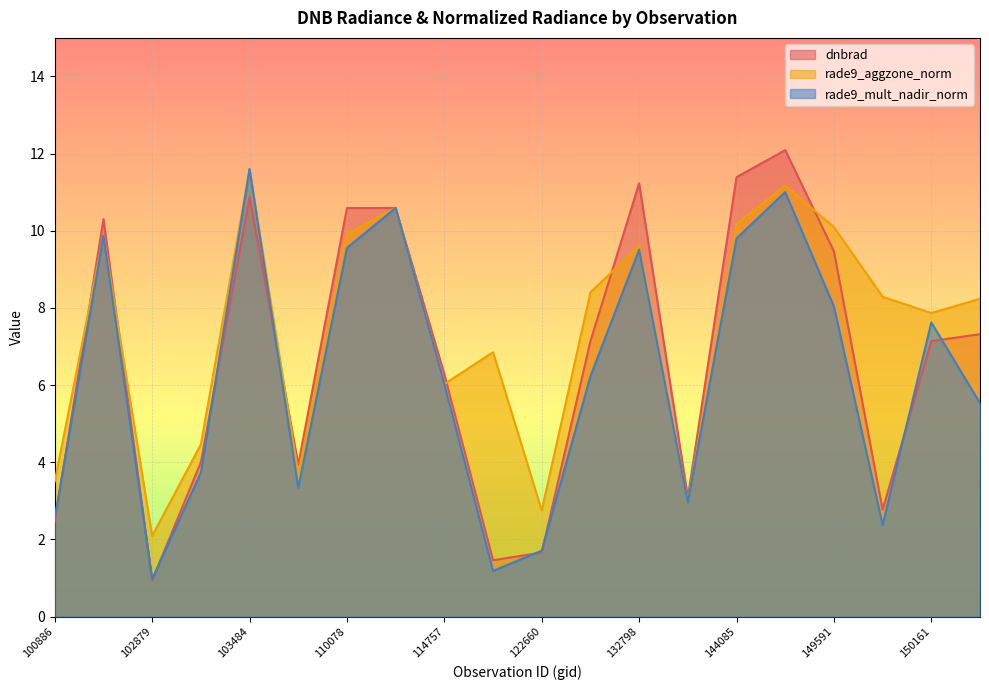

Between 103484 and 123205, which series saw the biggest shift?

rade9_mult_nadir_norm